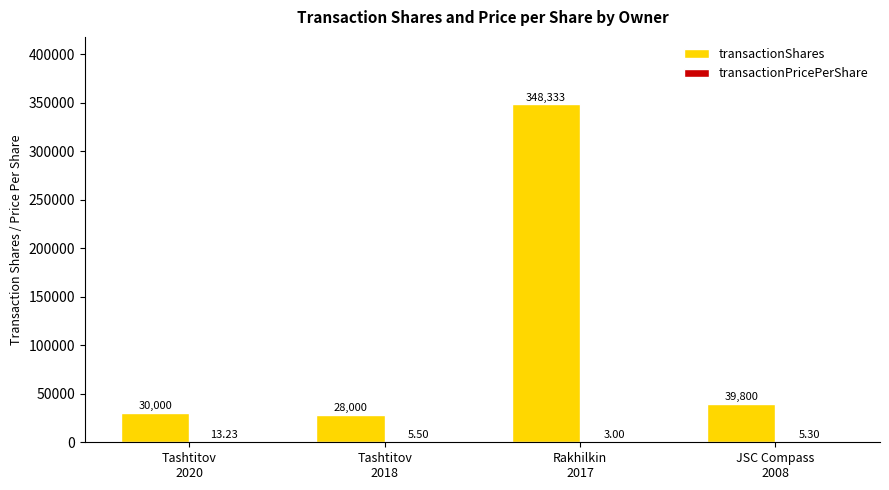

Which series has the largest total across all categories?

transactionShares